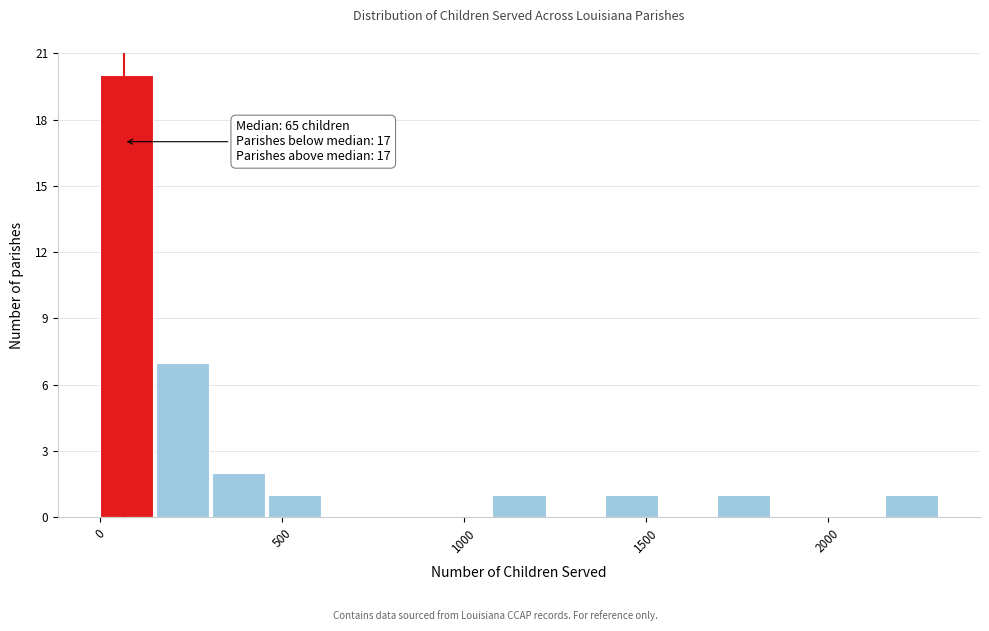

Around what value on the x-axis is the tallest bar? Give the approximate position of its centre, as read against the axis.

50